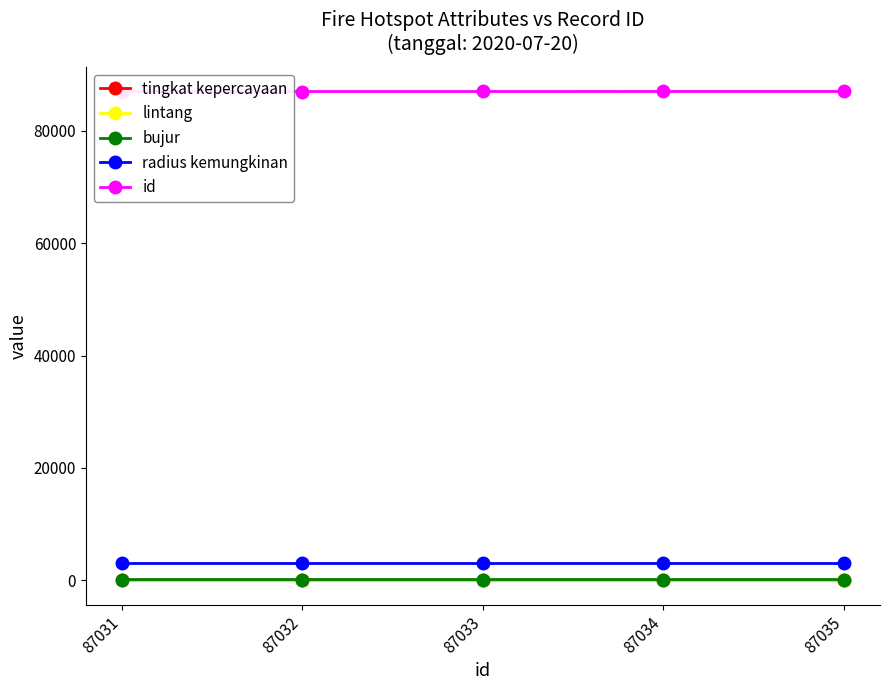

Where is id nearest to the value 87033?

87033